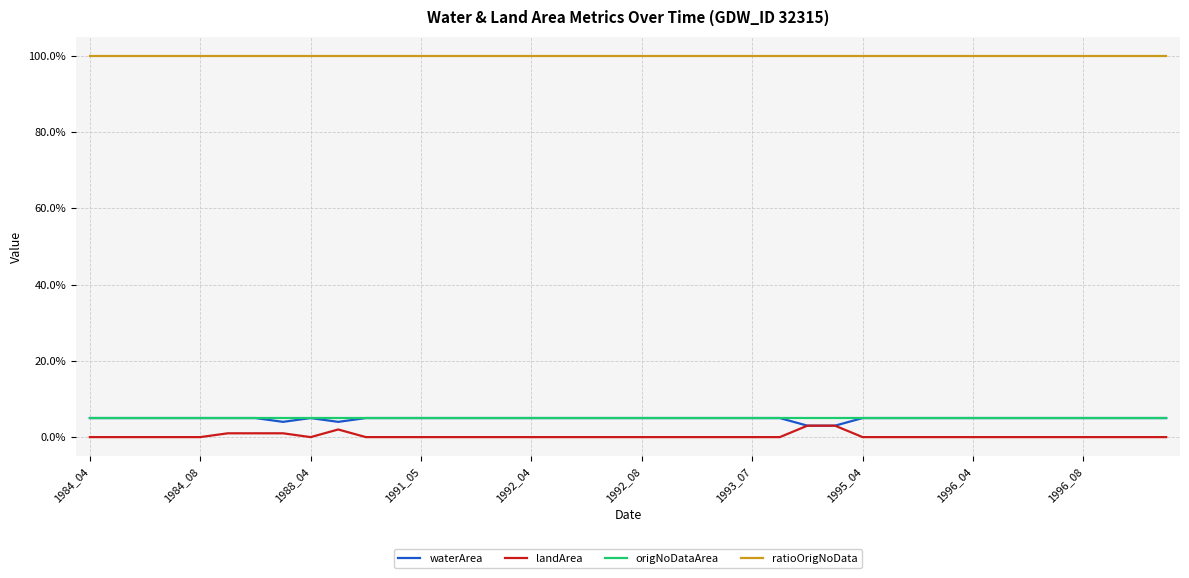

At how many categories does at least one series exceed 0?

40